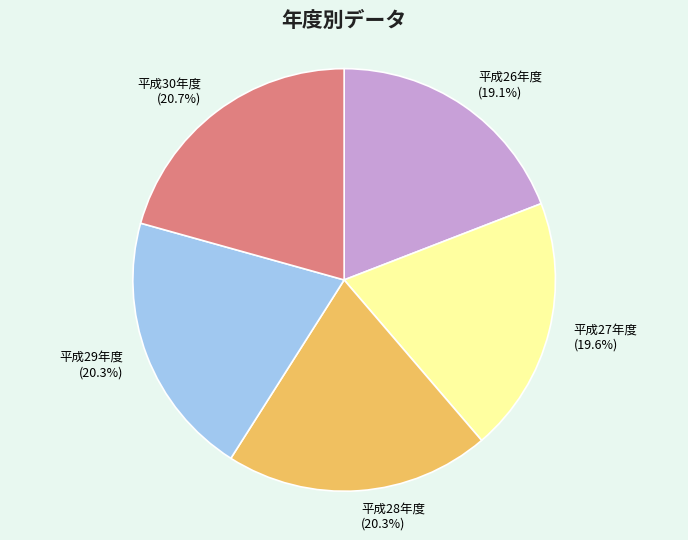

What percentage is the 平成30年度 slice, to the nearest percent?

21%